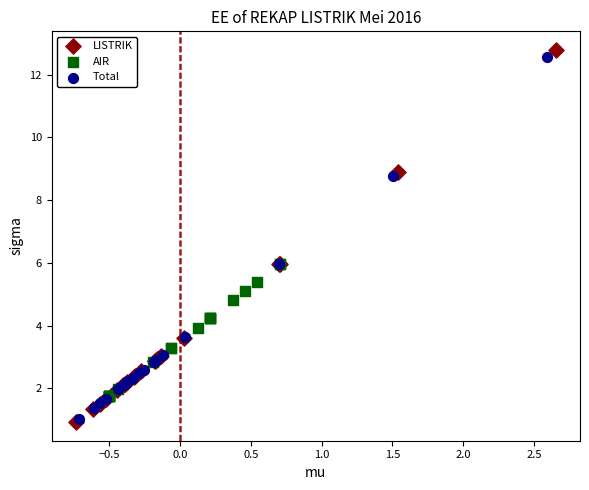

Which series contains the highest Y value?

LISTRIK